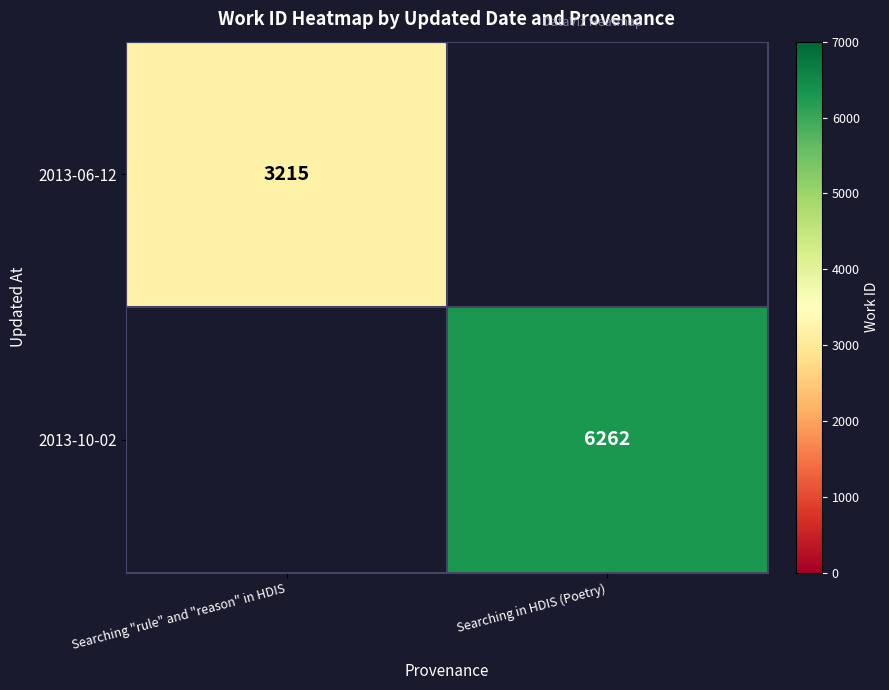

Is it true that 2013-10-02 equals 8478 at Searching in HDIS (Poetry)?

False